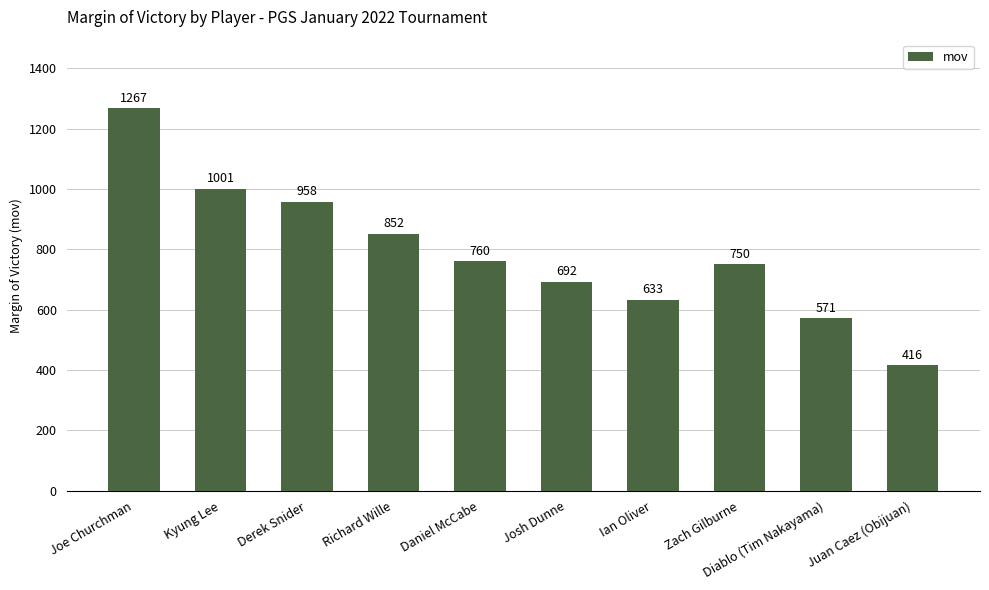

Reading left to right, transcribe all the data shown in this chart.

1267	1001	958	852	760	692	633	750	571	416